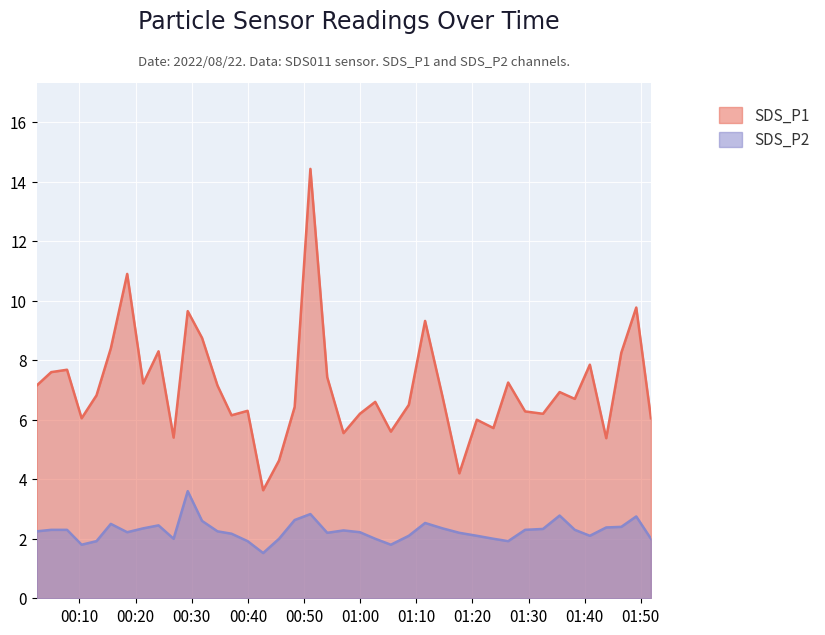

What is the label of the 6th point from the right?

2022/08/22 01:38:14